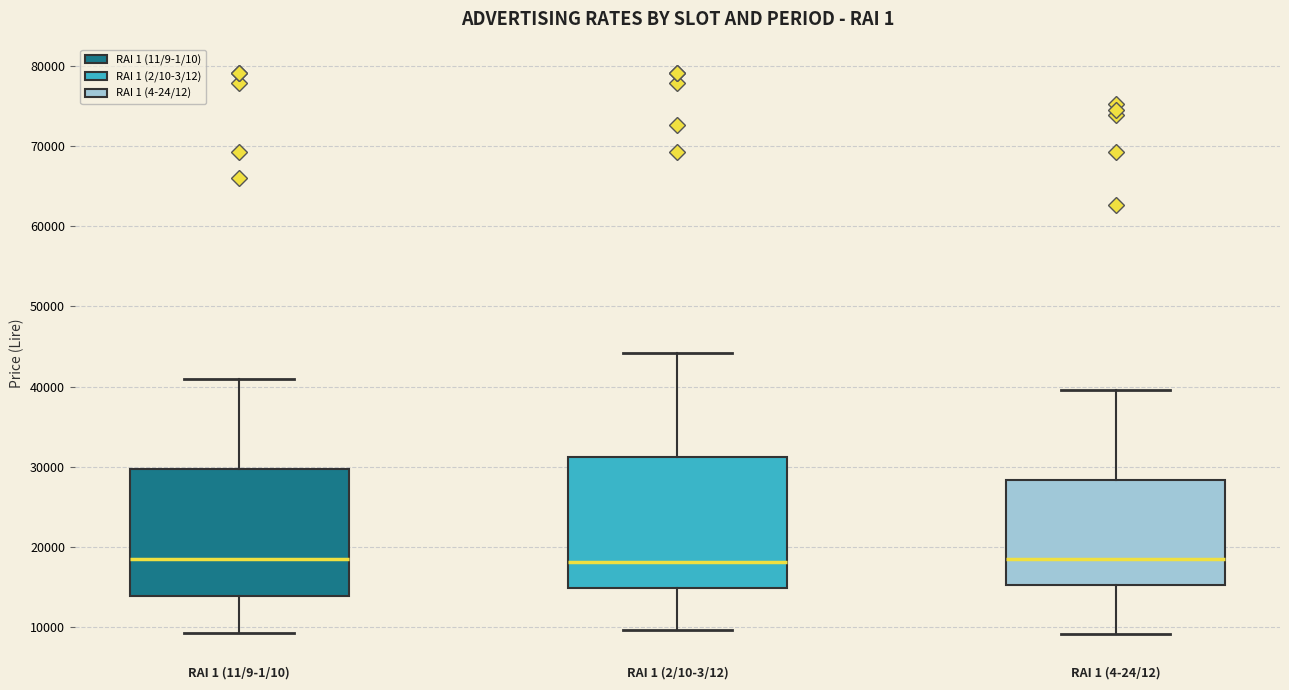

Reading left to right, read every box against the y-axis: the position of its median line, the range the box covers, and the ends of its whiskers. The values are not printed on the chart, so give them approximately, as read against the axis.

RAI 1 (11/9-1/10): median 18000, box 14000 to 30000, whiskers 9000 to 41000
RAI 1 (2/10-3/12): median 18000, box 15000 to 31000, whiskers 10000 to 44000
RAI 1 (4-24/12): median 18000, box 15000 to 28000, whiskers 9000 to 40000